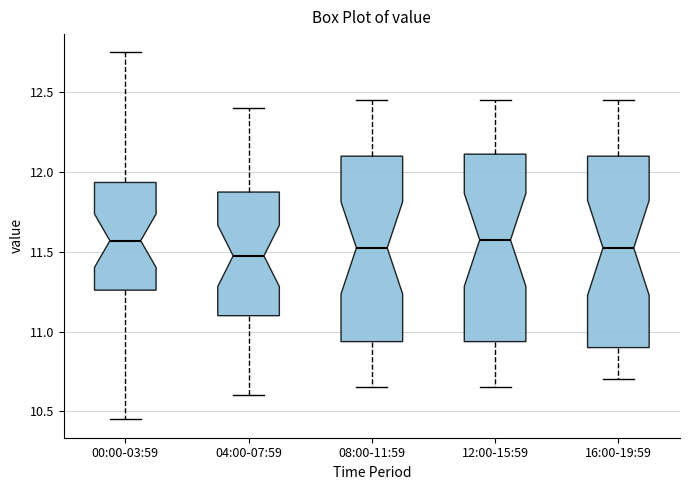

Reading left to right, read every box against the y-axis: the position of its median line, the range the box covers, and the ends of its whiskers. The values are not printed on the chart, so give them approximately, as read against the axis.

00:00-03:59: median 11.55, box 11.25 to 11.95, whiskers 10.45 to 12.75
04:00-07:59: median 11.50, box 11.10 to 11.90, whiskers 10.60 to 12.40
08:00-11:59: median 11.55, box 10.95 to 12.10, whiskers 10.65 to 12.45
12:00-15:59: median 11.60, box 10.95 to 12.10, whiskers 10.65 to 12.45
16:00-19:59: median 11.55, box 10.90 to 12.10, whiskers 10.70 to 12.45